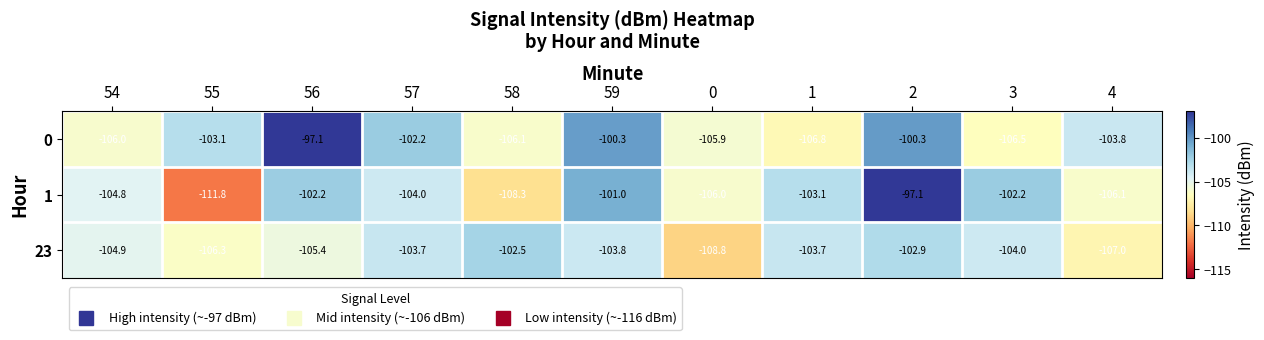

How many series are shown in this chart?

3